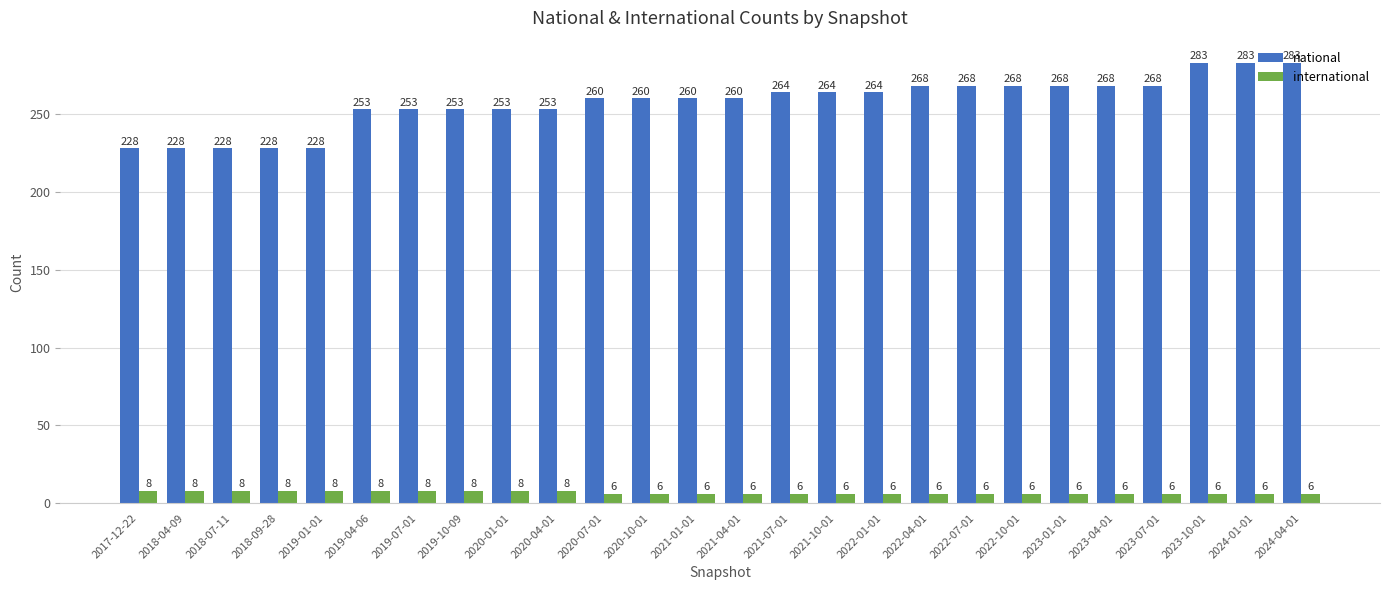

What is the maximum value for national?

283